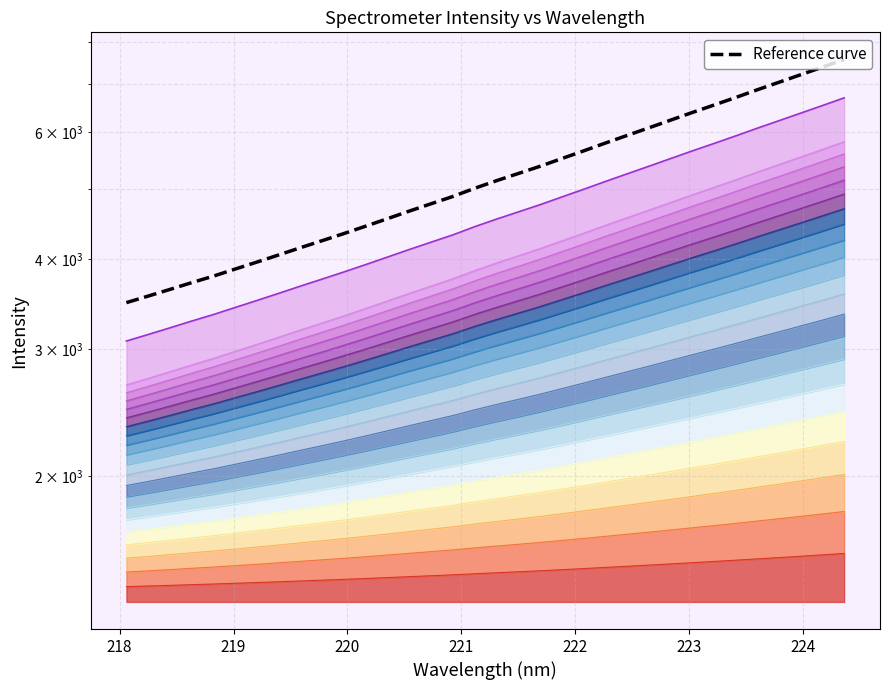

What position from the left is 222.4538?

24